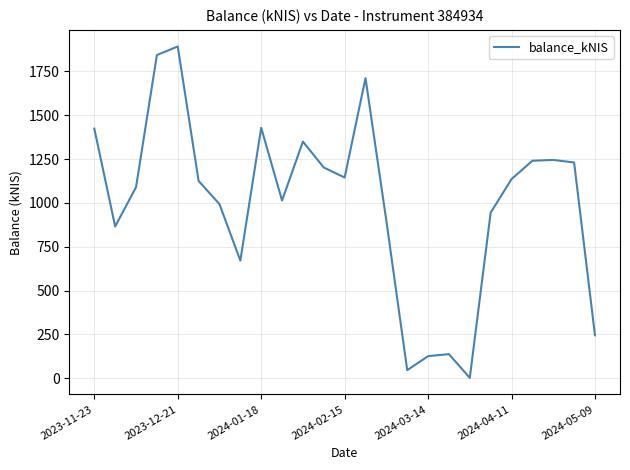

What is the maximum value shown in the chart?

1892.7